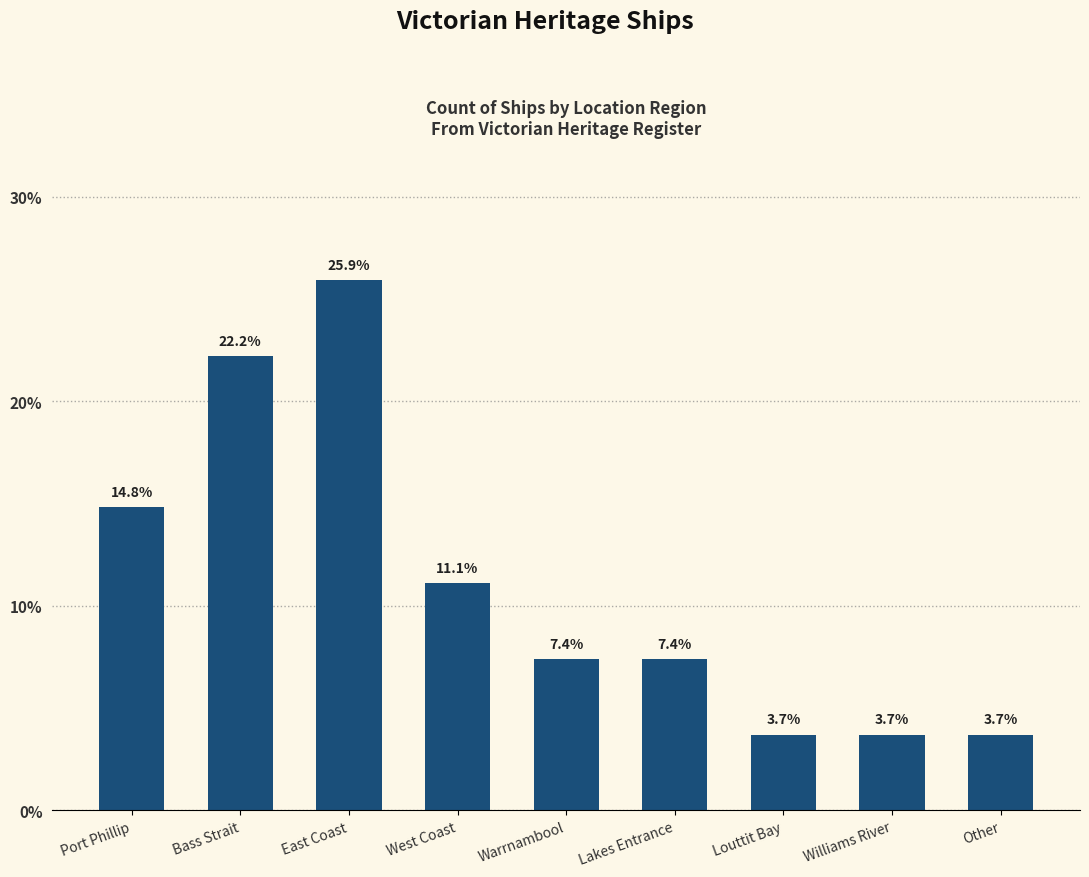

Where does the data first go above 7?

Port Phillip